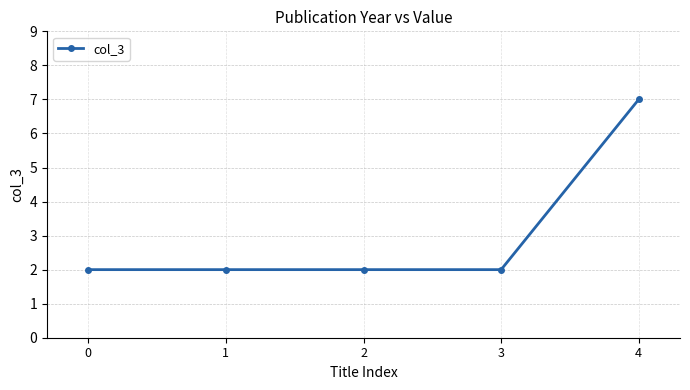

The chart shows a value of 7 at 4. True or false?

True